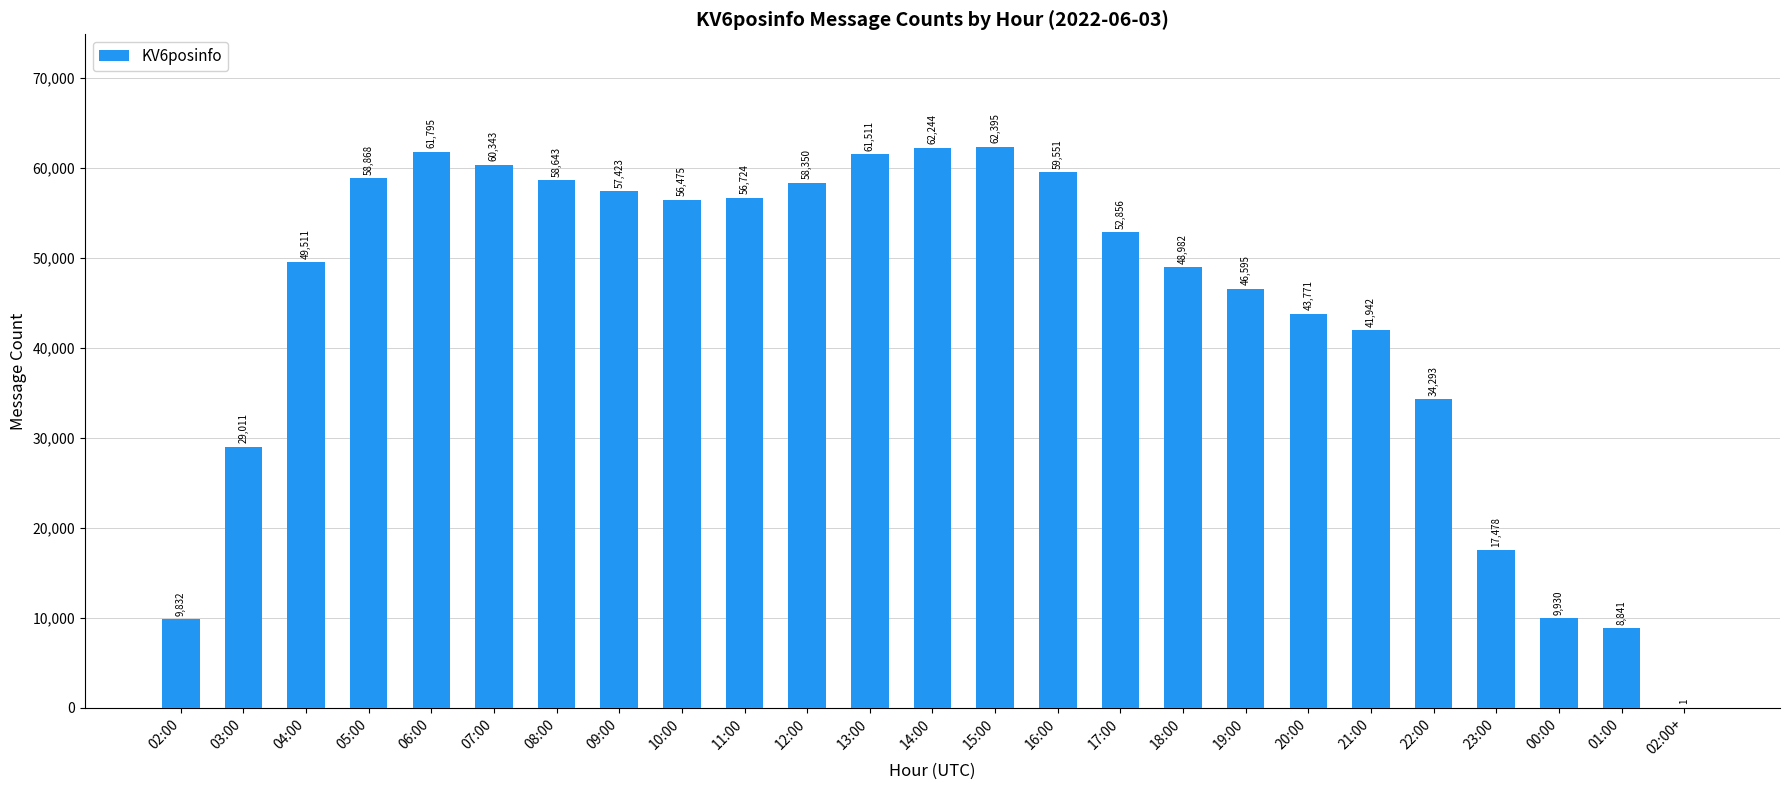

What is the greatest value displayed?

62395